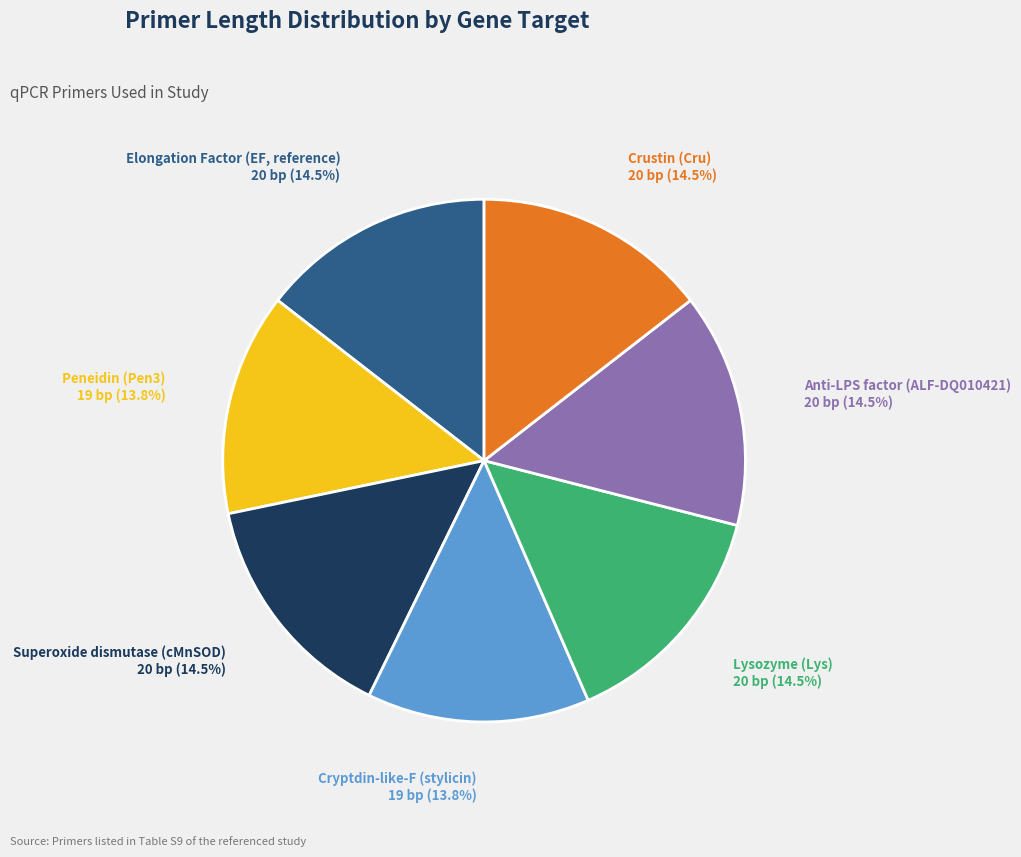

Does any single category account for the majority?

No